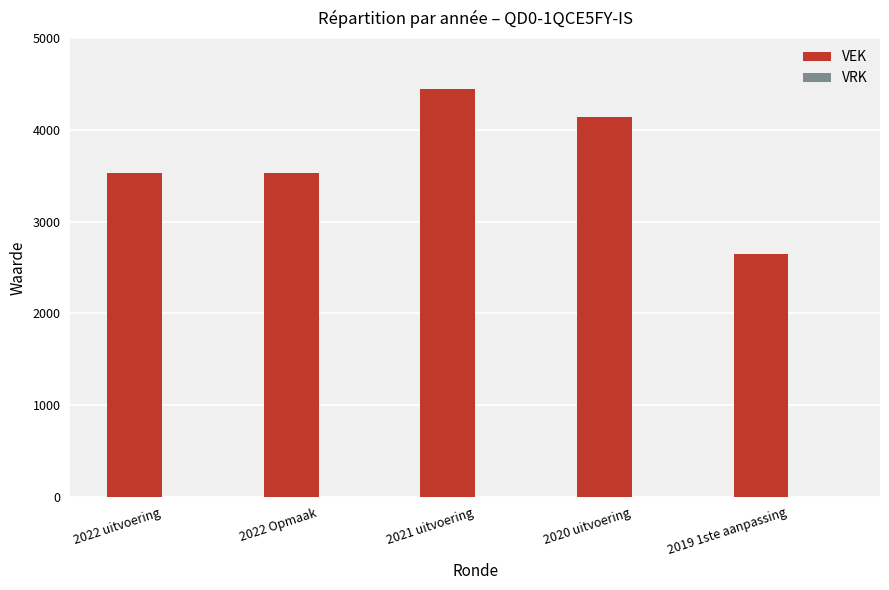

Read the value at 2022 uitvoering, to the nearest 10.

3530